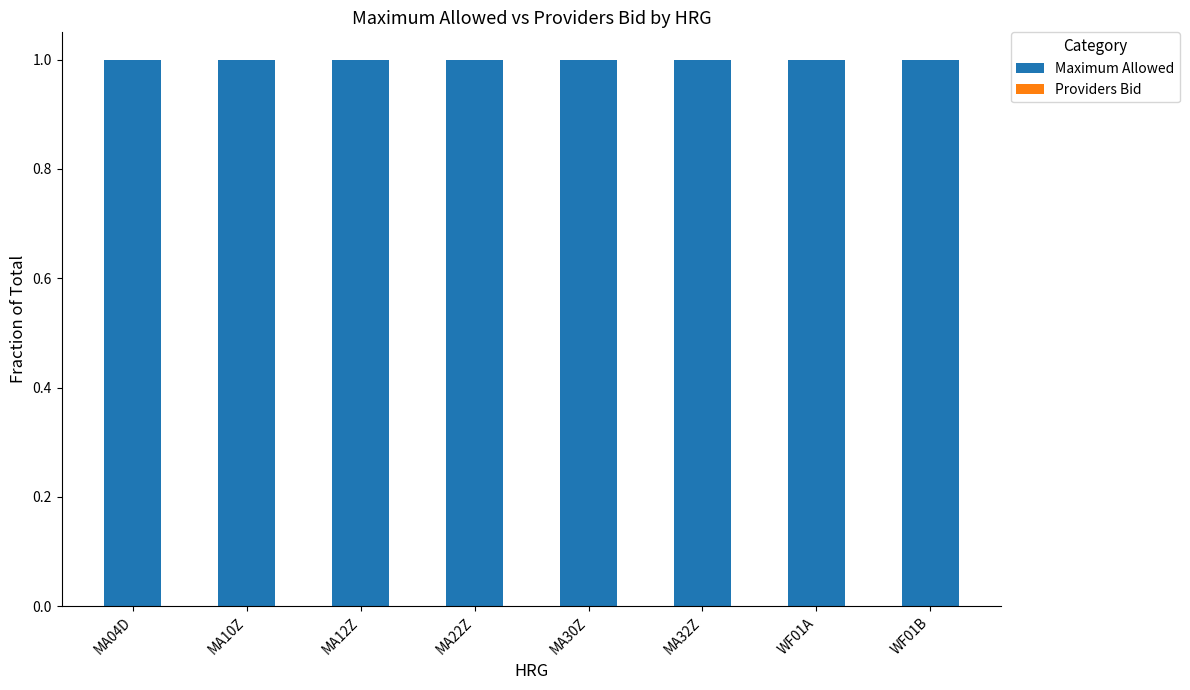

Which category has the lowest value in the Providers Bid series?

MA04D